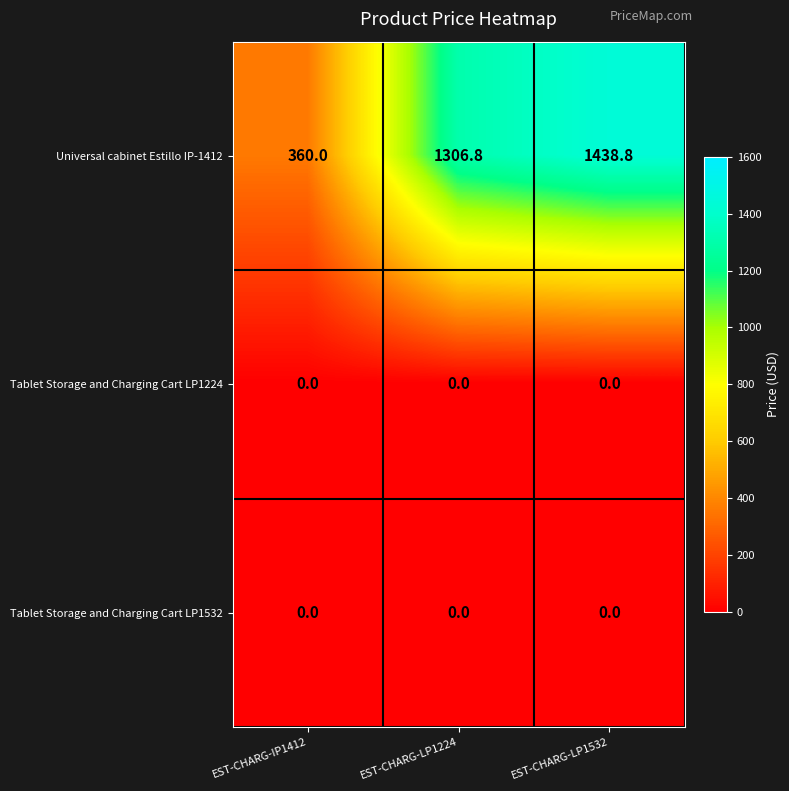

What is the sum of all Universal cabinet Estillo IP-1412 values?

3105.6